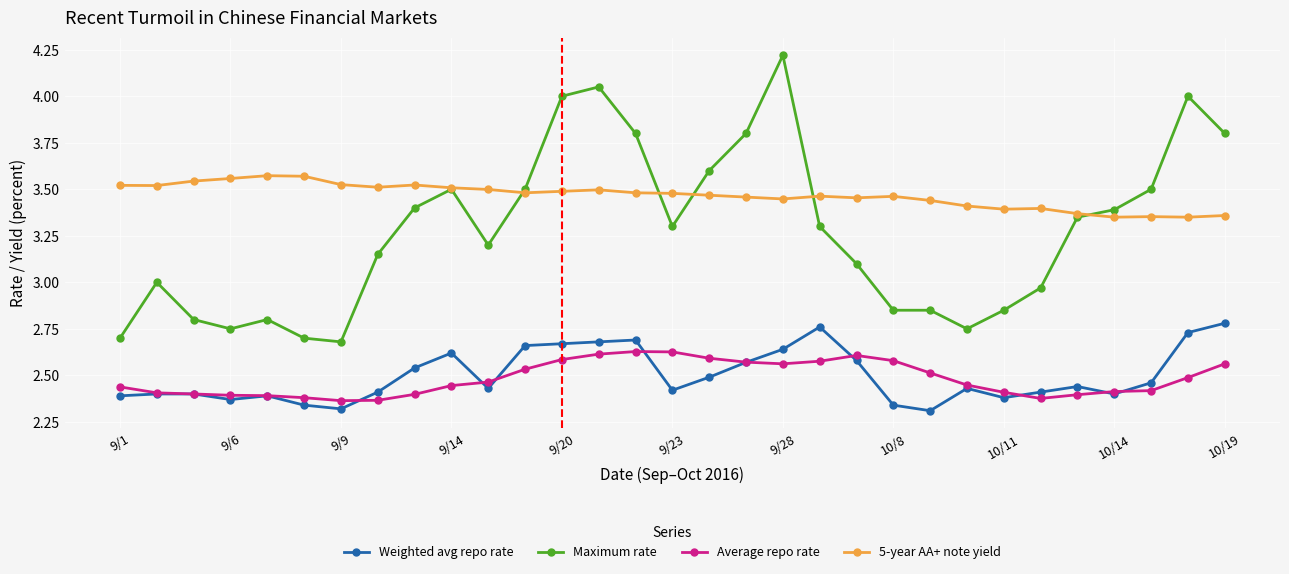

Which series has the widest spread of values?

Maximum rate